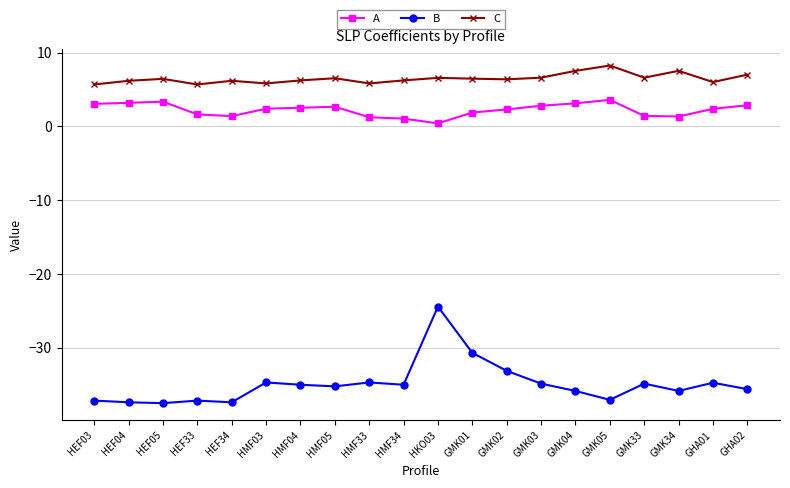

True or false: C has a value of 8.4 at GHA01.

False